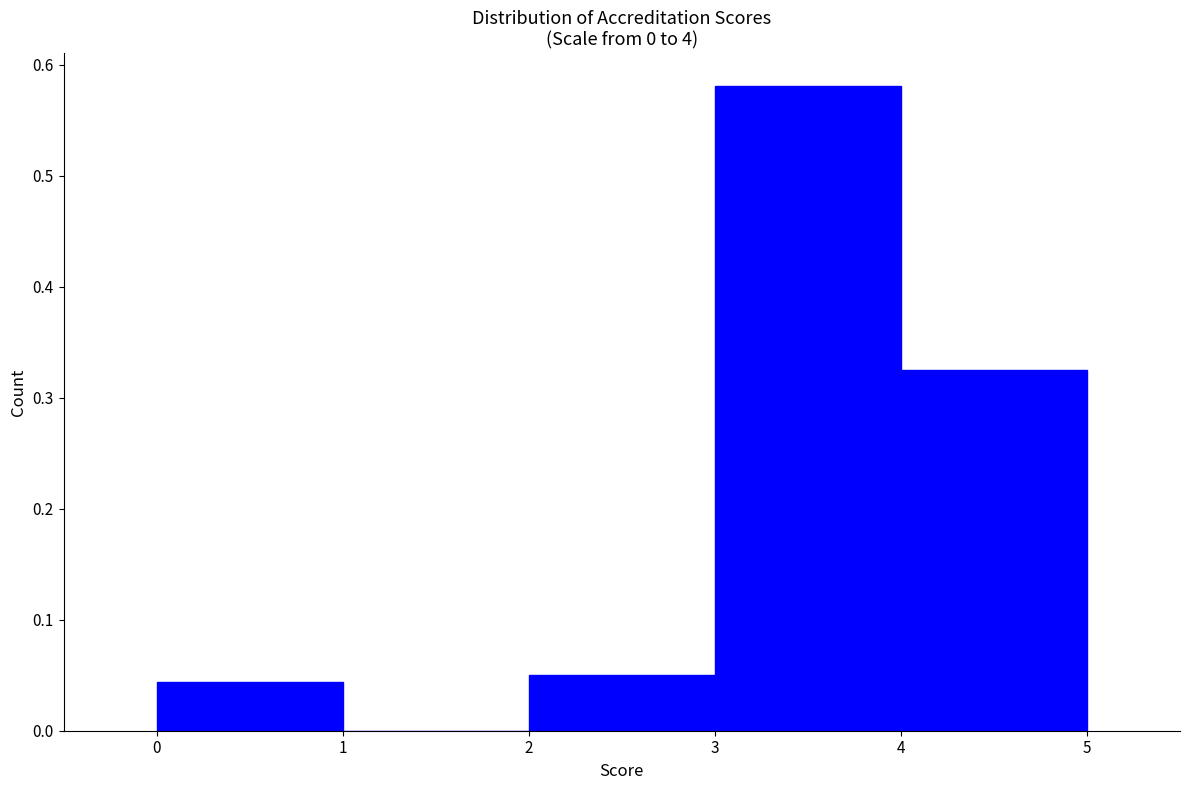

Reading left to right, transcribe this chart: for each bar, give the range it covers on the x-axis and its height. The values are not printed on the chart, so give them approximately, as read against the axis.

0 to 1: 0.04
1 to 2: 0
2 to 3: 0.05
3 to 4: 0.58
4 to 5: 0.33